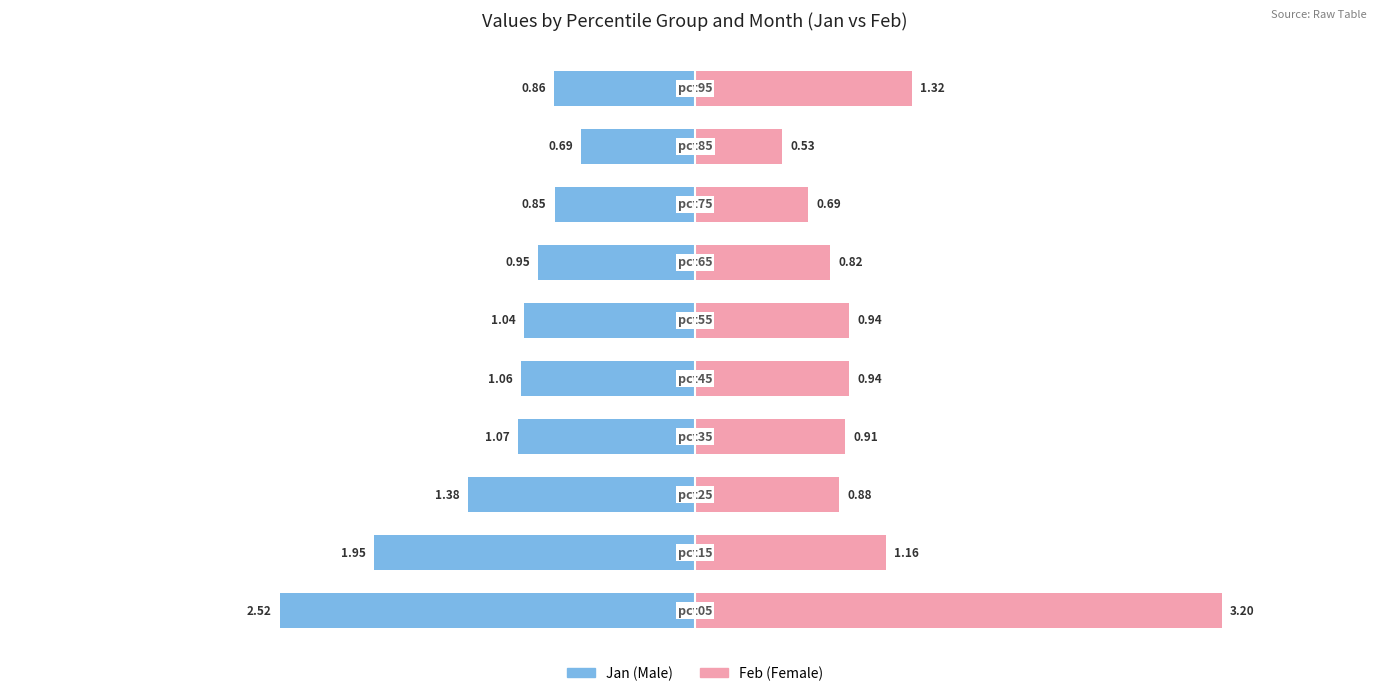

Is it true that Feb equals 0.5 at 9?

False